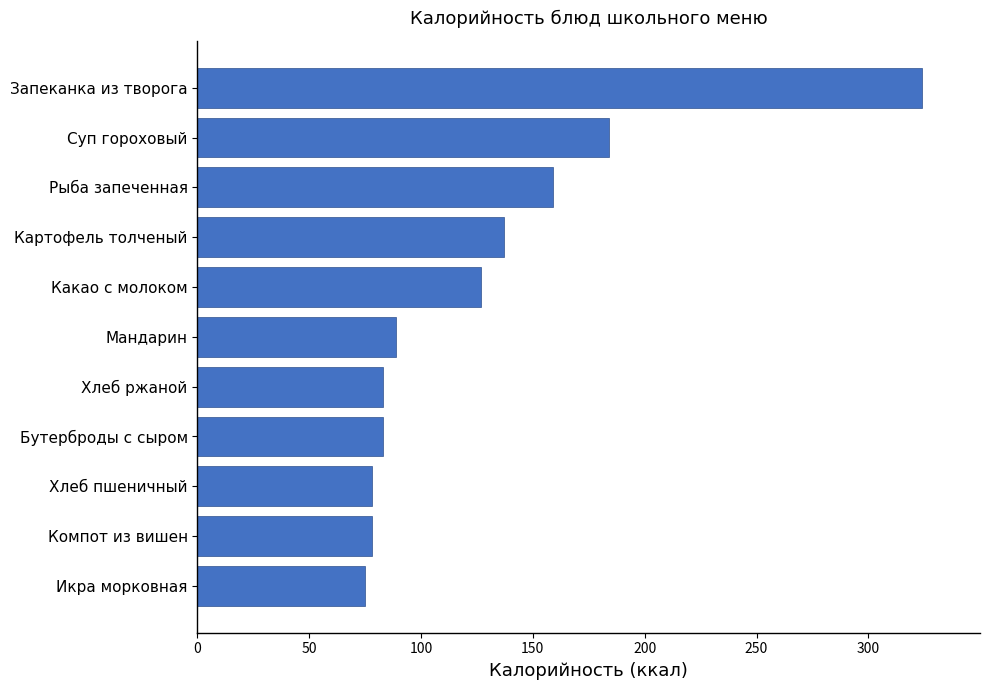

Which label corresponds to the largest value in the chart?

Запеканка из творога